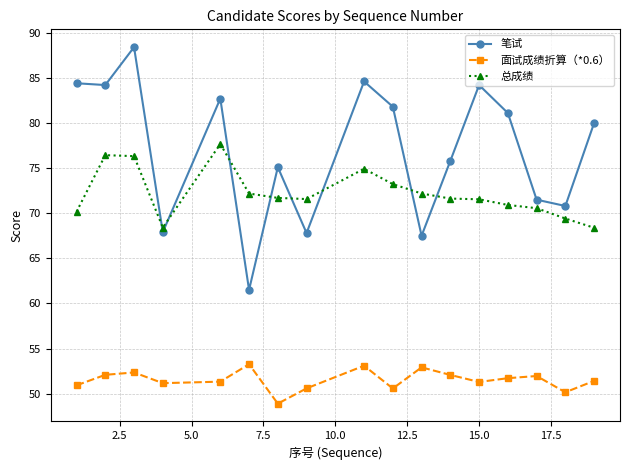

Which series has the widest spread of values?

笔试